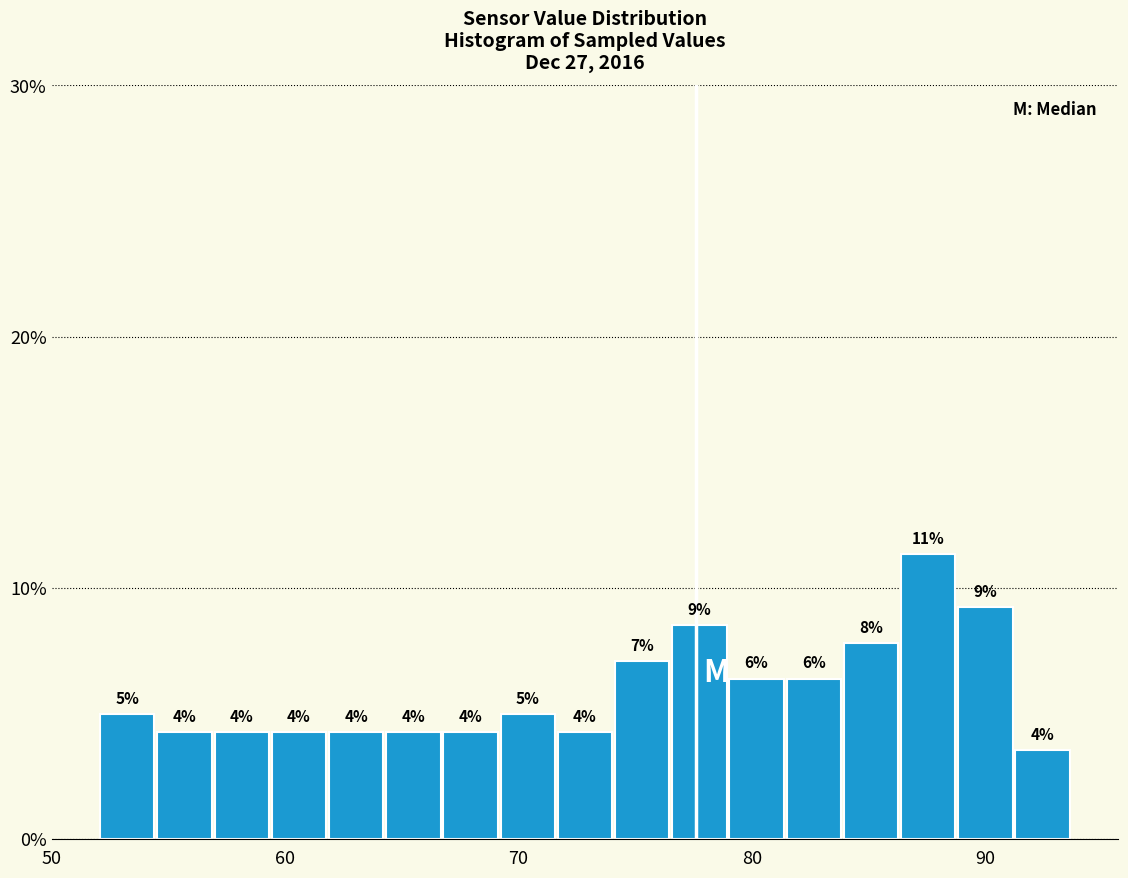

Read against the x-axis, roughly where is the centre of the tallest bar?

88